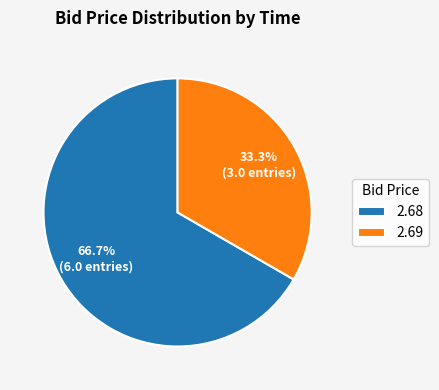

How many slices are in this pie chart?

2